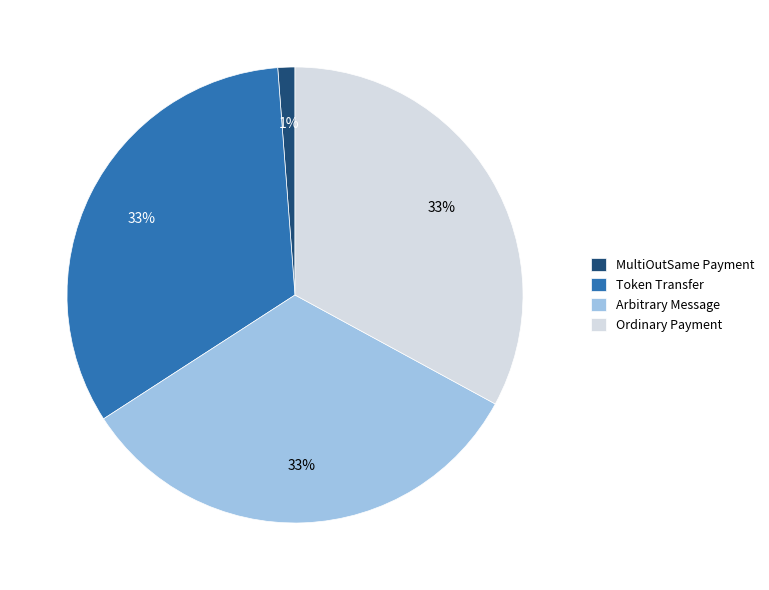

Is it true that Ordinary Payment is 33% of the pie?

True